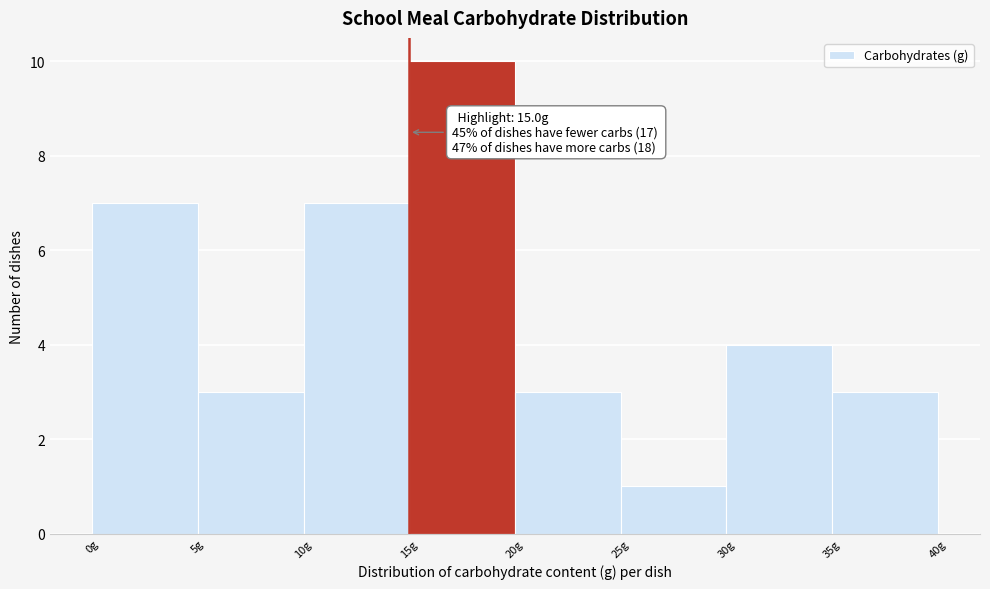

Which range on the x-axis has the tallest bar?

15 to 20